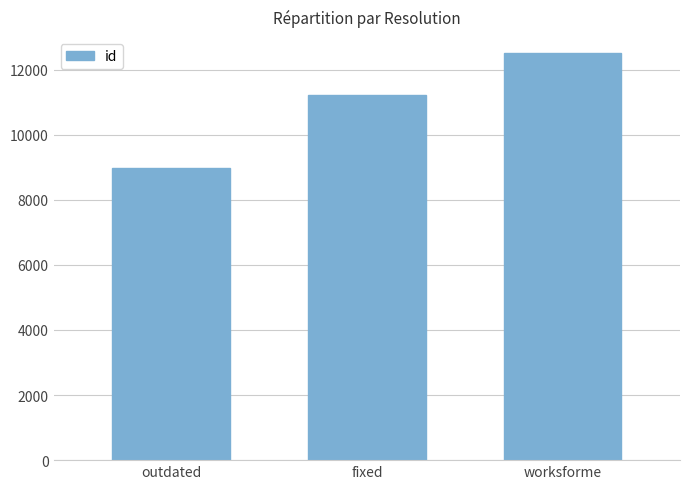

Which category has the lowest value across all series?

outdated